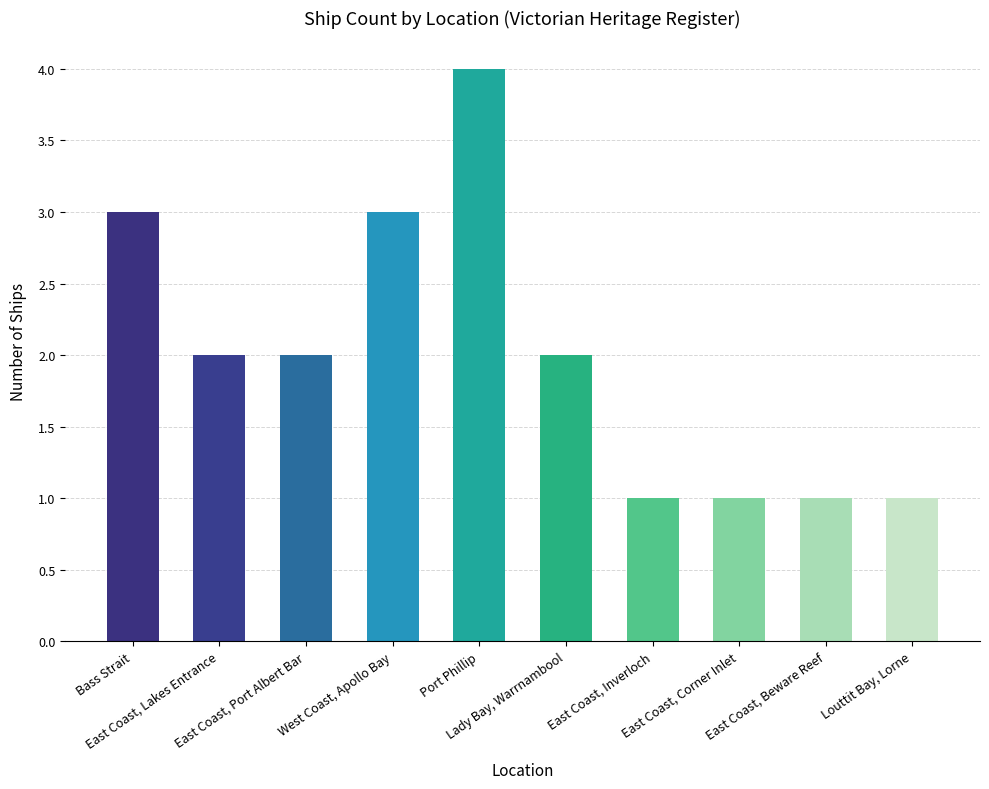

What value does the data have at Bass Strait?

3